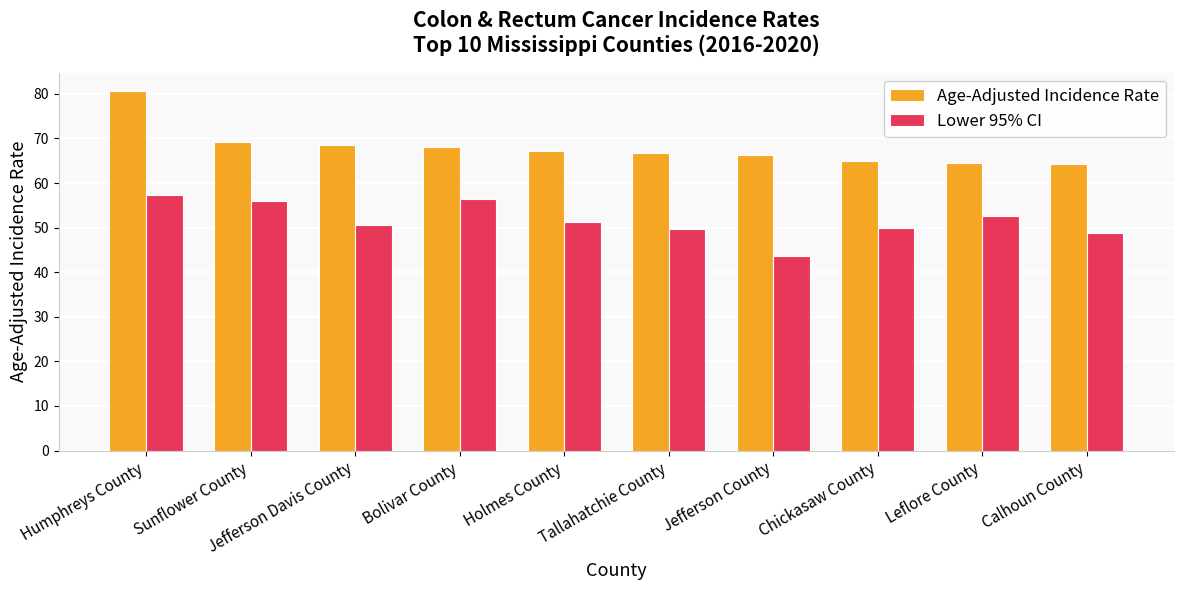

Read the Age-Adjusted Incidence Rate value at Calhoun County.

64.3